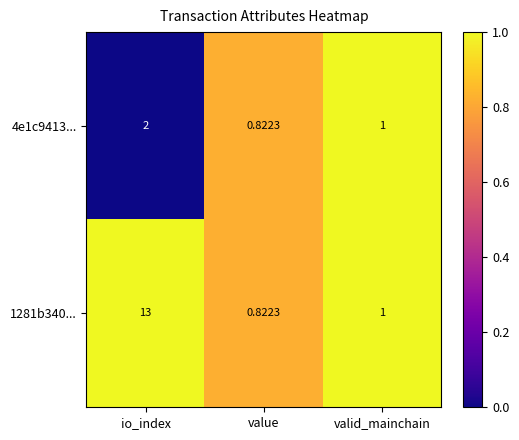

At which category is the sum across all series the highest?

io_index